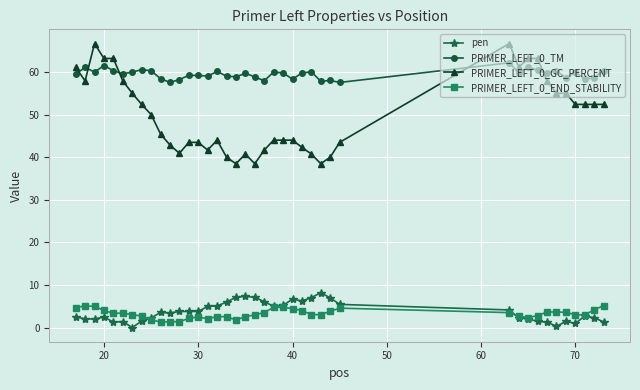

How many lines are shown in the chart?

4